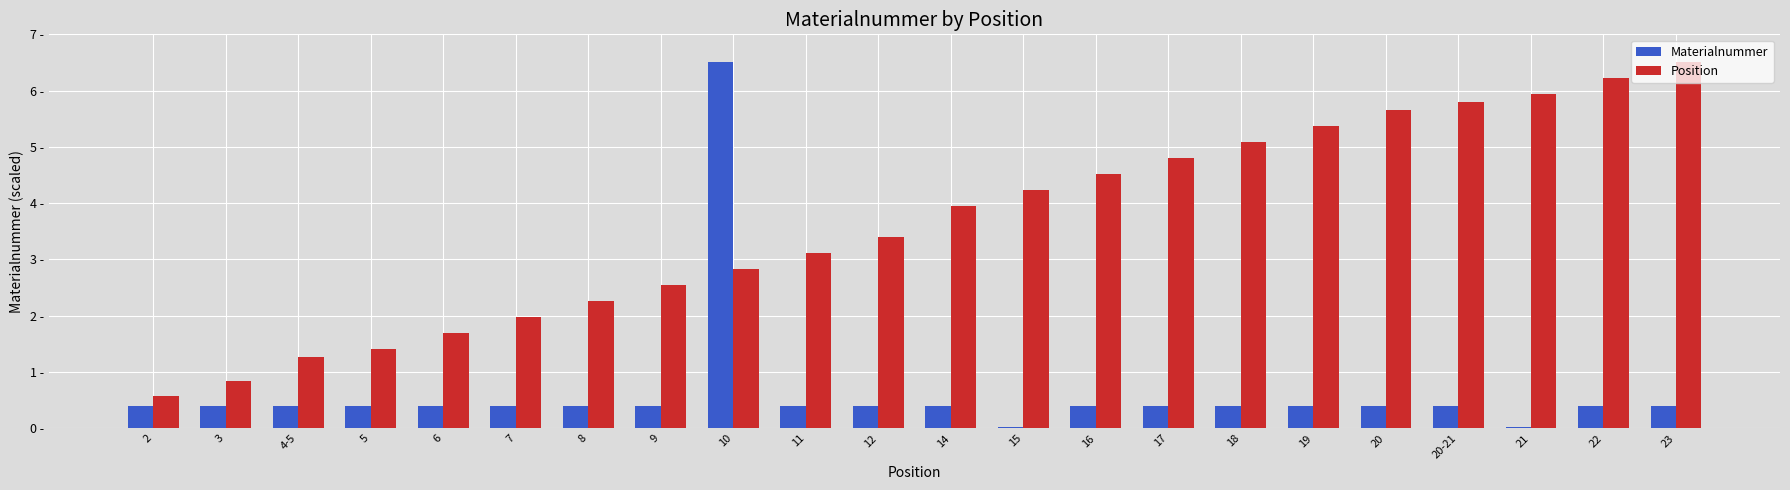

What is the value of the Position bar at the 16th from the left?

5.1